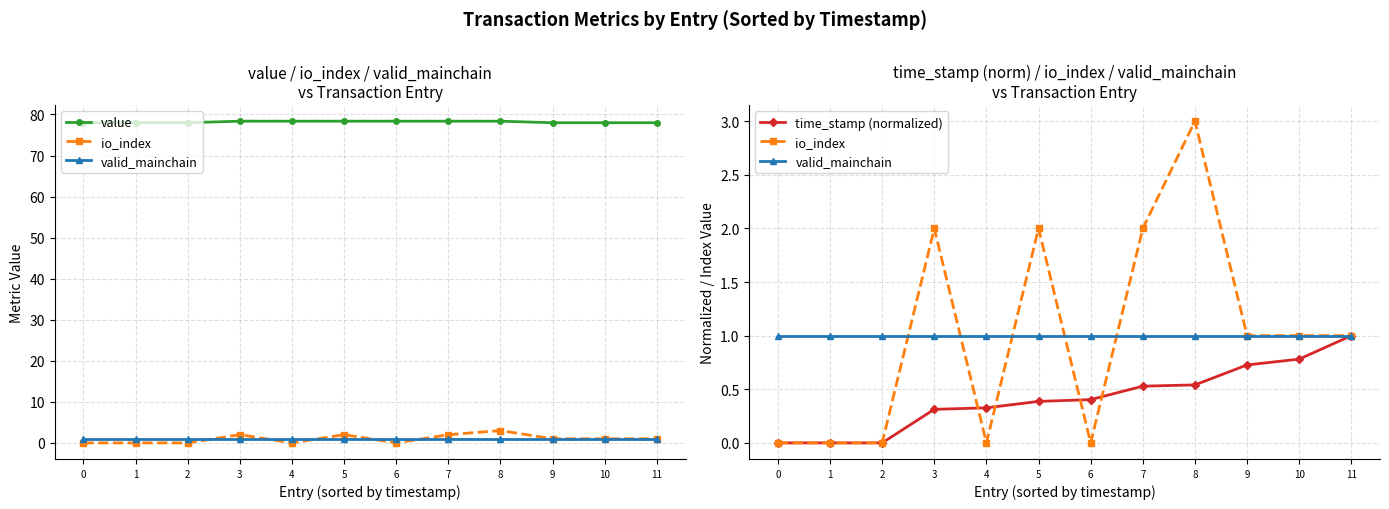

What is the highest value of the valid_mainchain series?

1.0